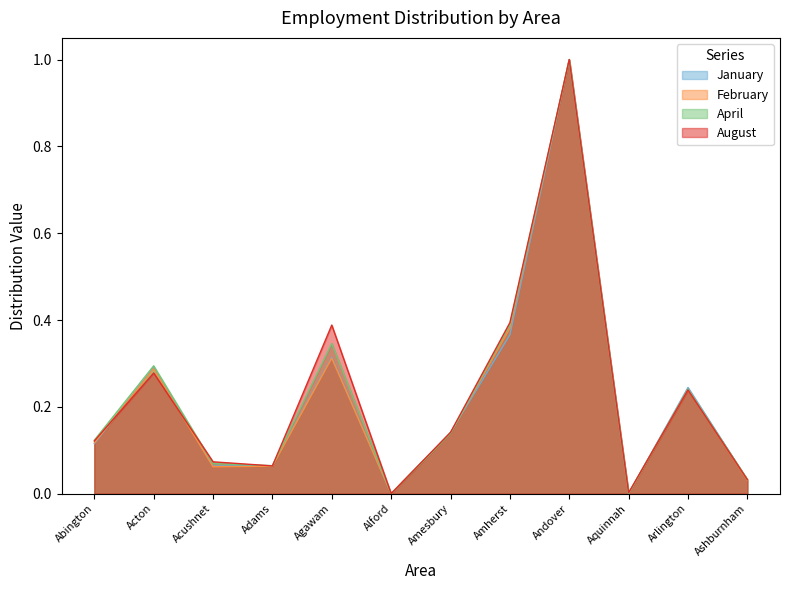

What is the value of the January point at the 1st from the left?

0.1